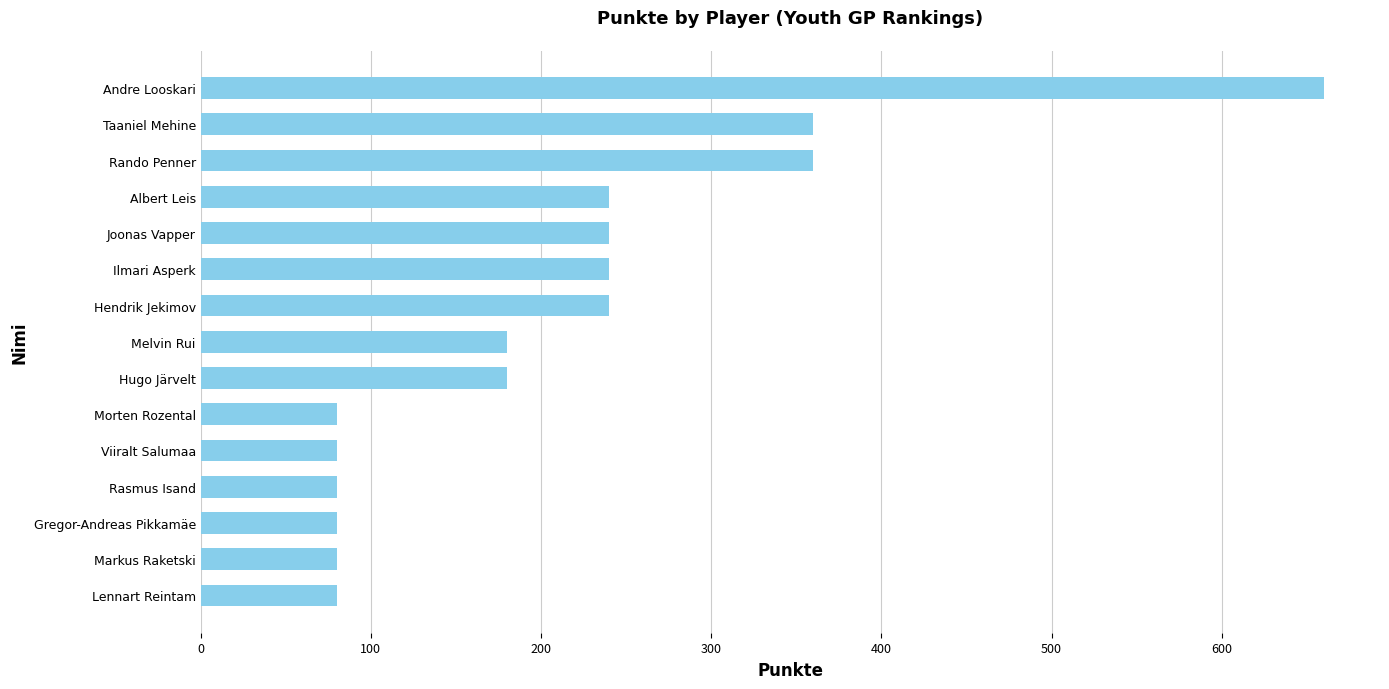

What is the ratio of the value at Rasmus Isand to the value at Markus Raketski?

1.0